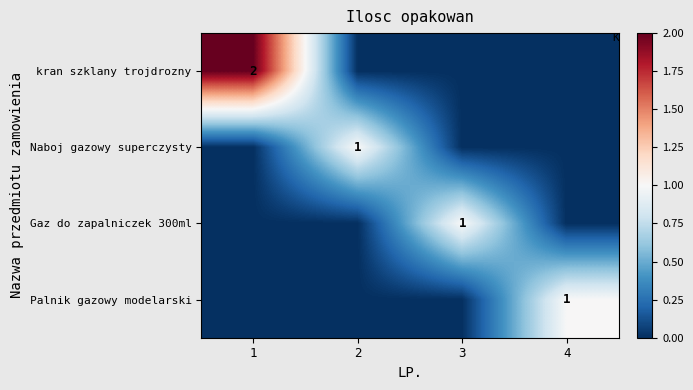

The value of Gaz do zapalniczek 300ml at 3 is 1. True or false?

True